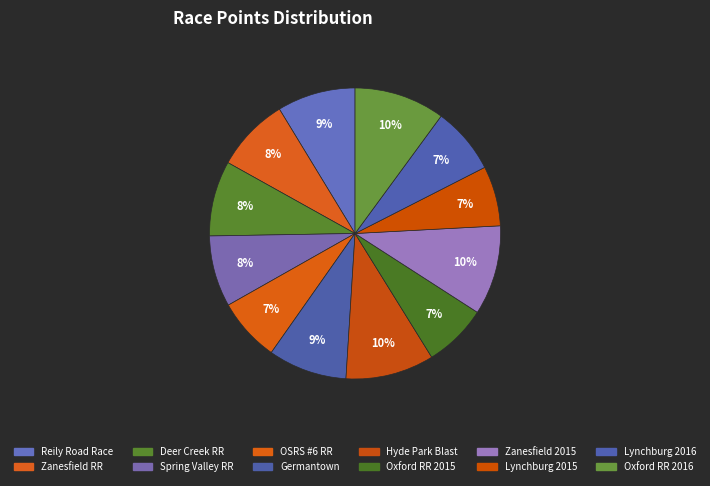

How many segments does this pie chart have?

12